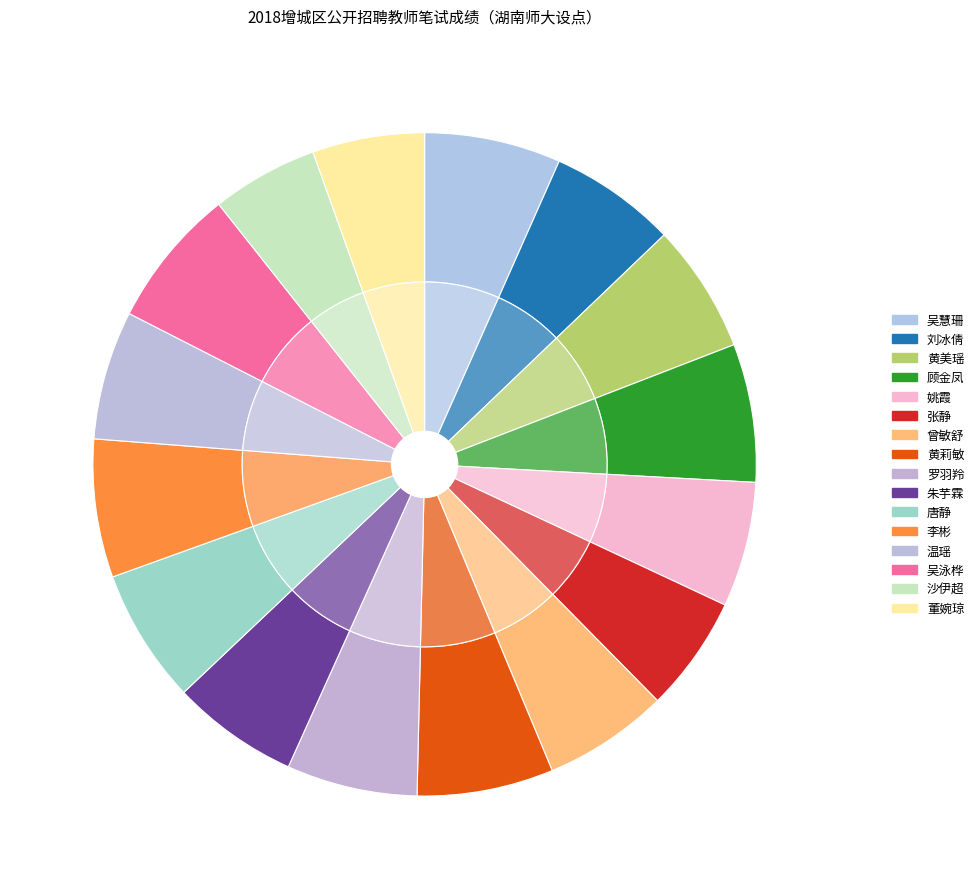

How many slices are in this pie chart?

16